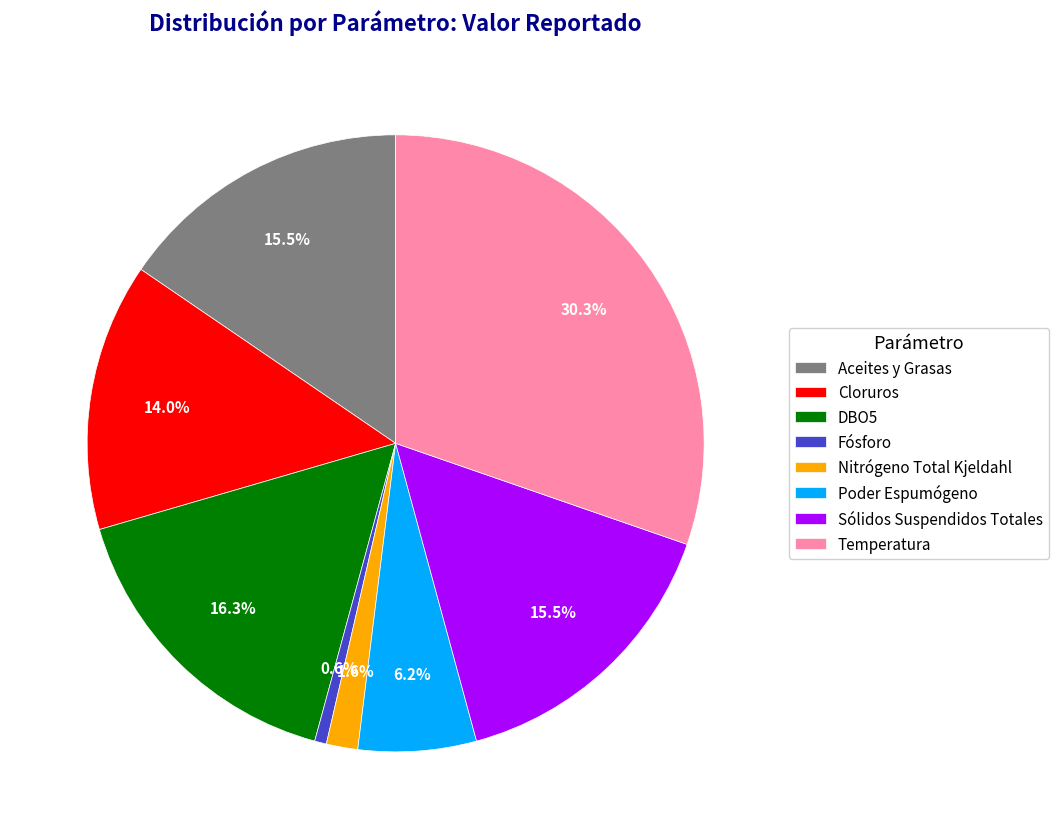

How many segments does this pie chart have?

8